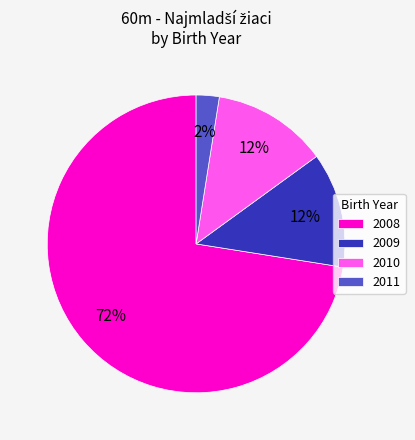

To the nearest percent, what is the average slice percentage?

25%